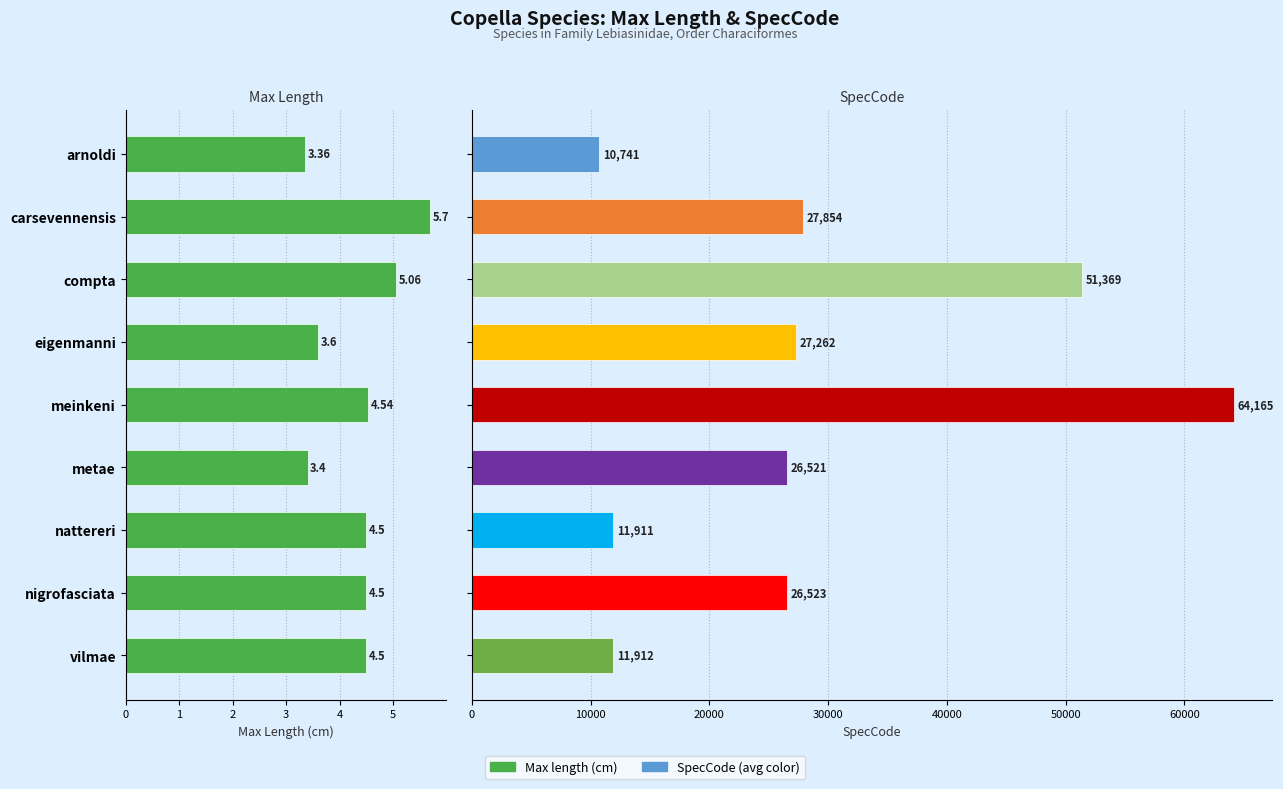

What is the difference between the second highest and minimum values in the Max length series?

1.7